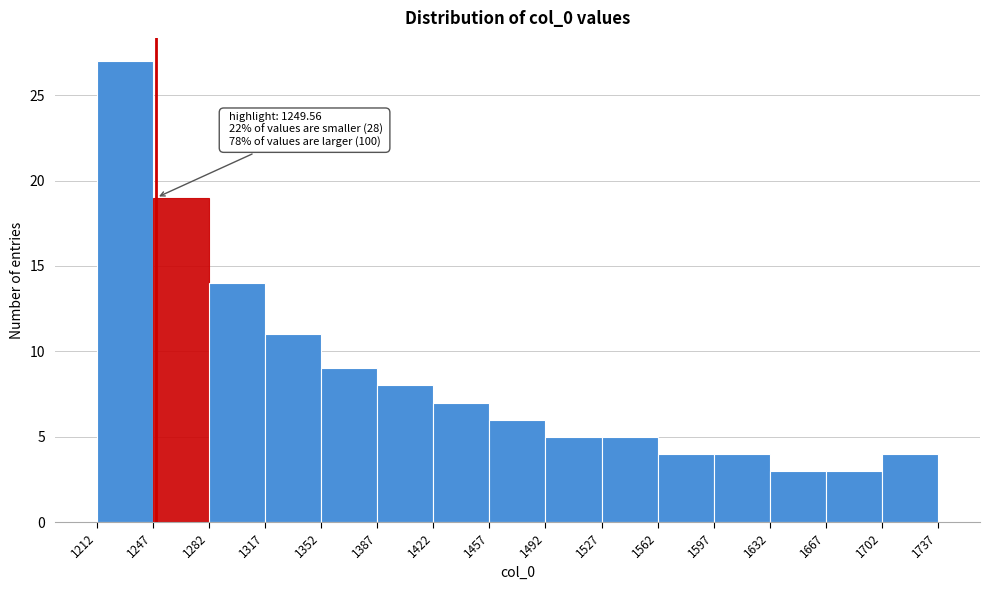

Which range on the x-axis has the tallest bar?

1212 to 1247